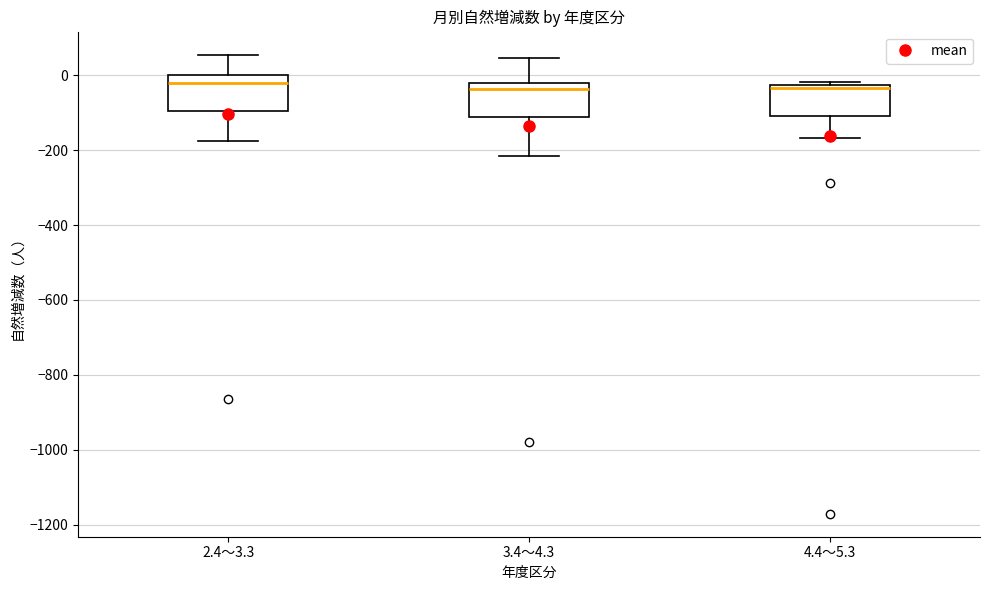

Reading left to right, read every box against the y-axis: the position of its median line, the range the box covers, and the ends of its whiskers. The values are not printed on the chart, so give them approximately, as read against the axis.

2.4～3.3: median -20, box -100 to 0, whiskers -180 to 60
3.4～4.3: median -40, box -120 to -20, whiskers -220 to 40
4.4～5.3: median -40, box -100 to -20, whiskers -160 to -20 (just above the box's upper edge)